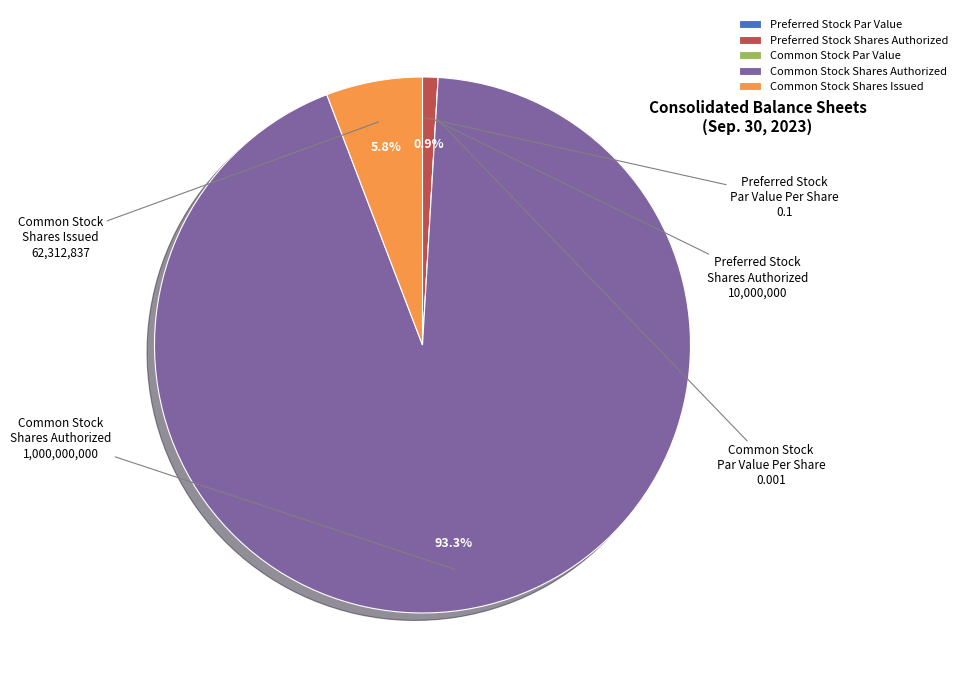

True or false: Preferred Stock Shares Authorized accounts for 1% of the total.

True